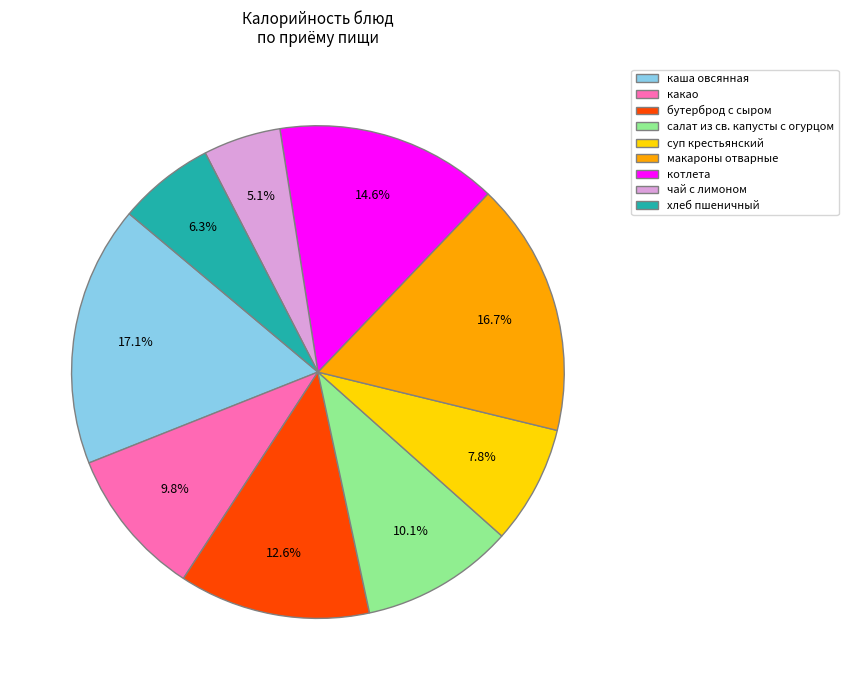

To the nearest percent, what portion does котлета represent?

15%